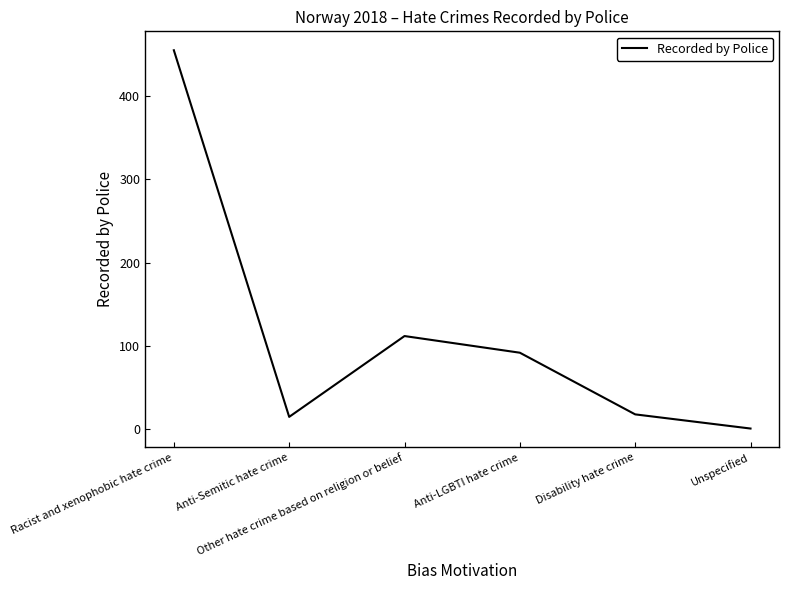

Does the chart have visible grid lines?

No